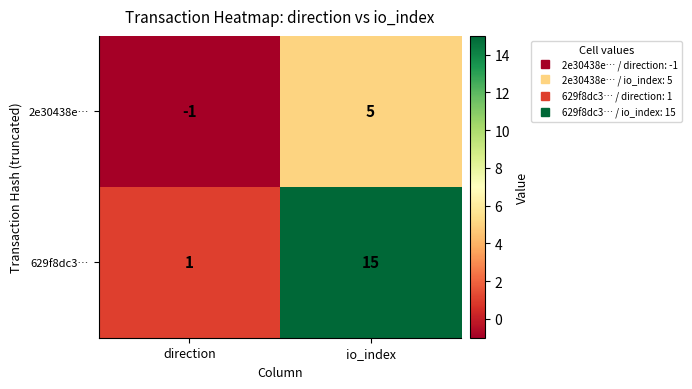

List the series in order of their peak value, lowest first.

2e30438e…, 629f8dc3…